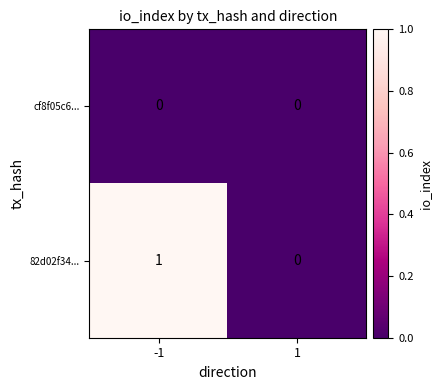

At -1, list the series in order from smallest to largest.

cf8f05c6..., 82d02f34...